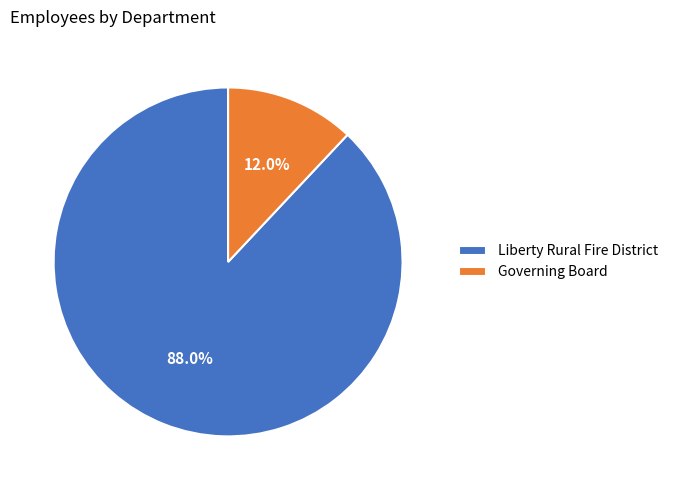

How many slices are in this pie chart?

2